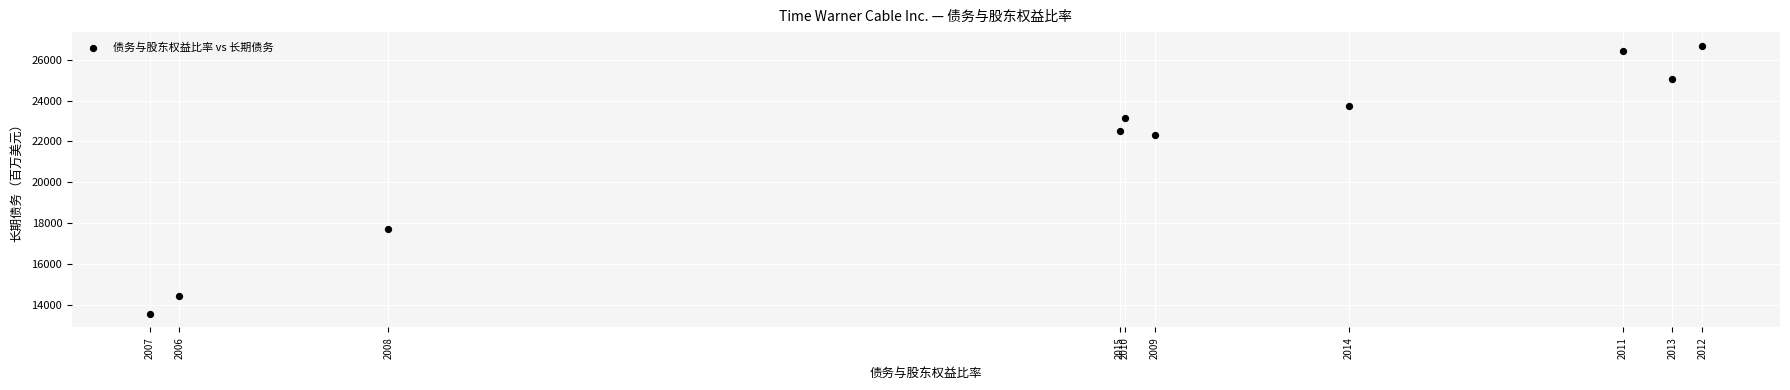

What is the range of Y values (max minus min)?

13112